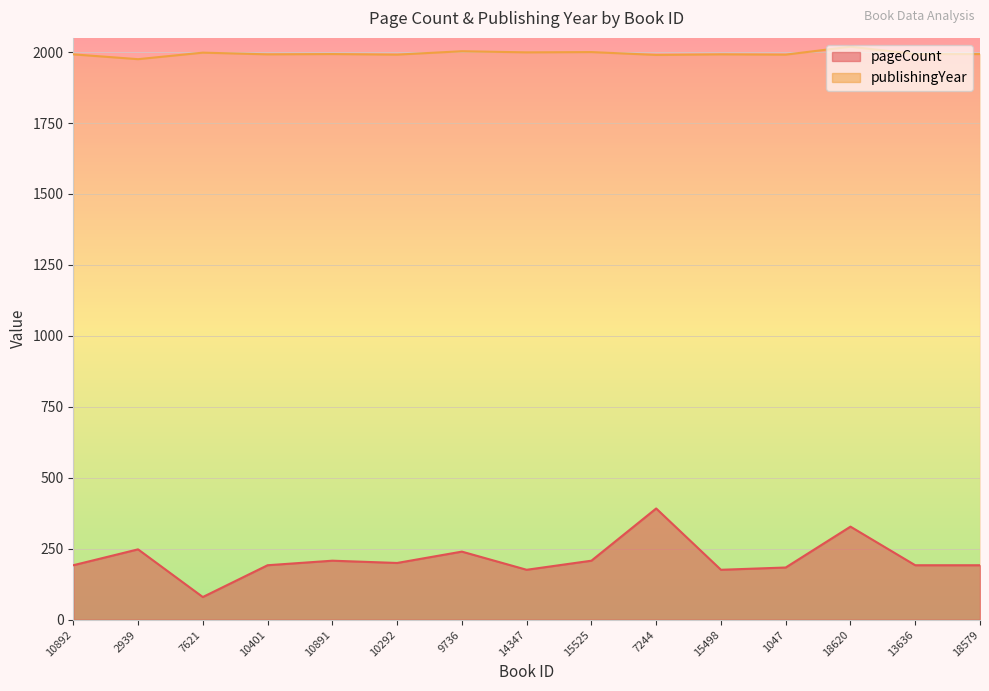

How many lines are shown in the chart?

2